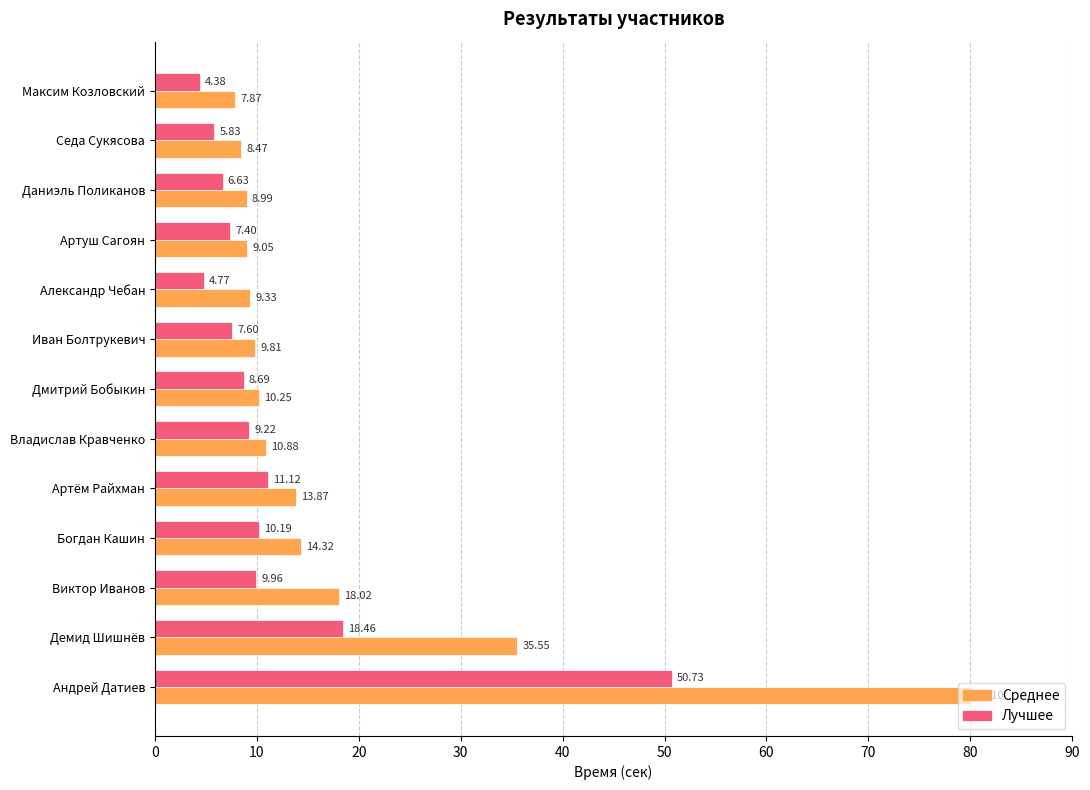

At how many categories does at least one series exceed 53?

1